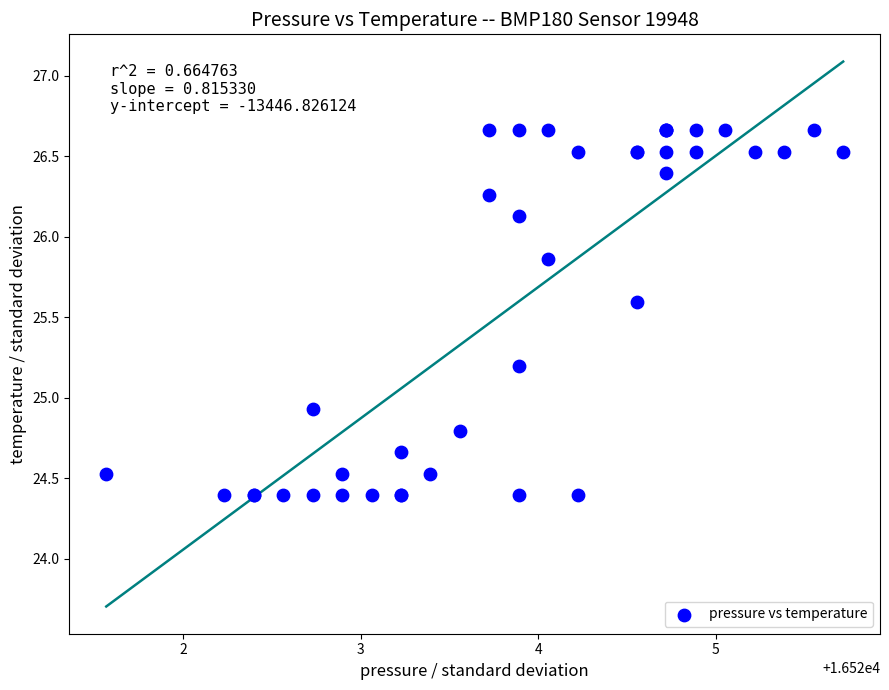

What Y value in the scatter plot is closest to 25?

24.9